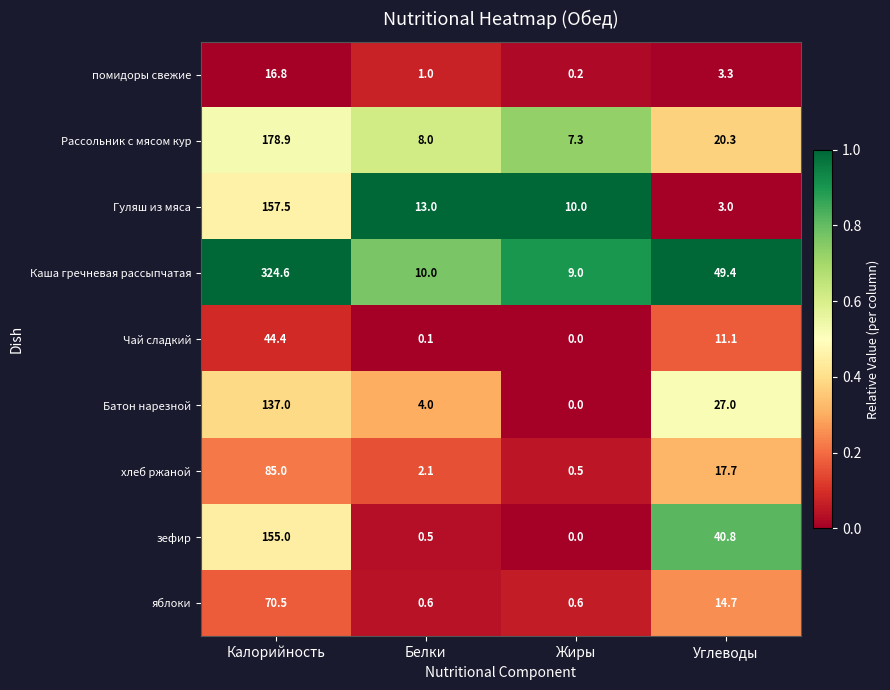

What is the average value of the Рассольник с мясом кур series?

53.6